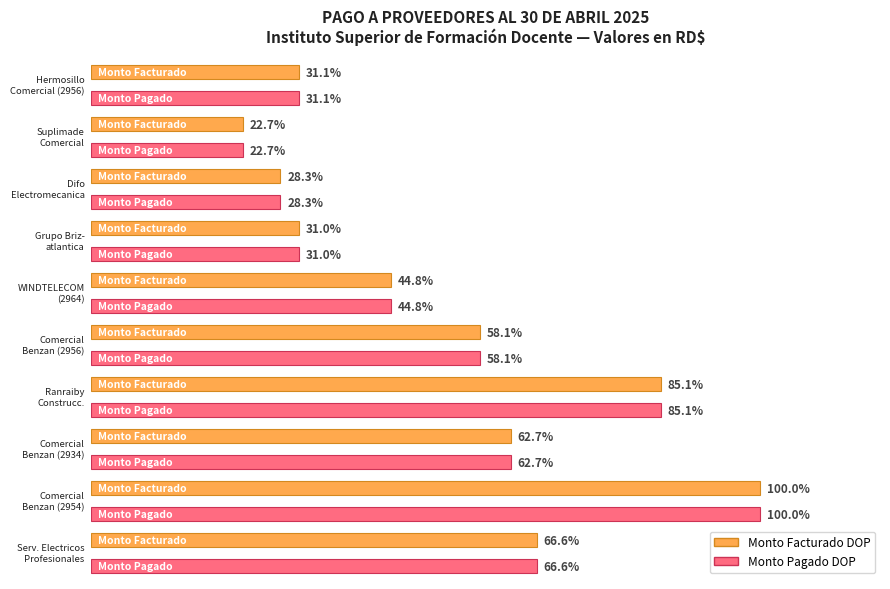

What is the sum of all Monto Facturado DOP values?

1734808.4